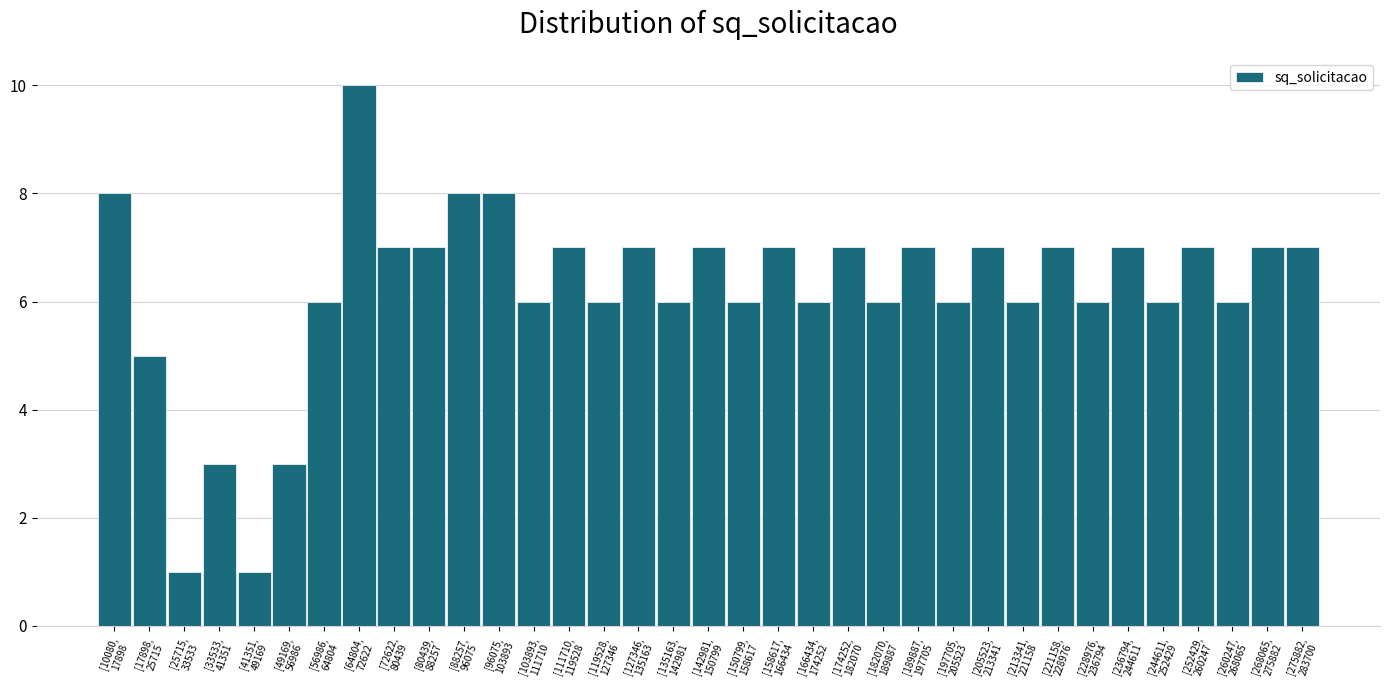

What is the greatest value displayed?

10